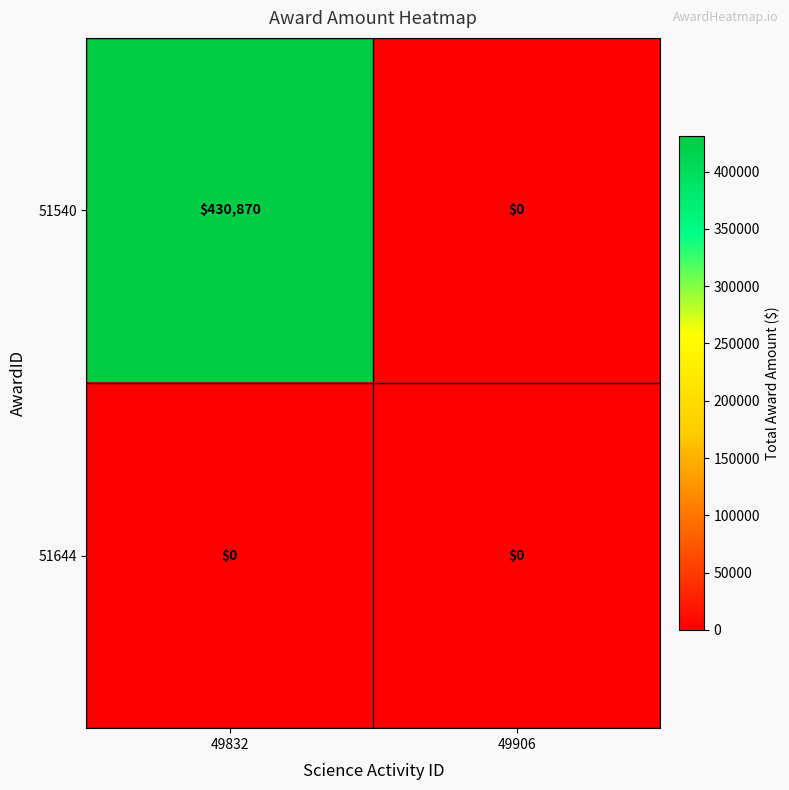

Which series has the largest total across all categories?

51540